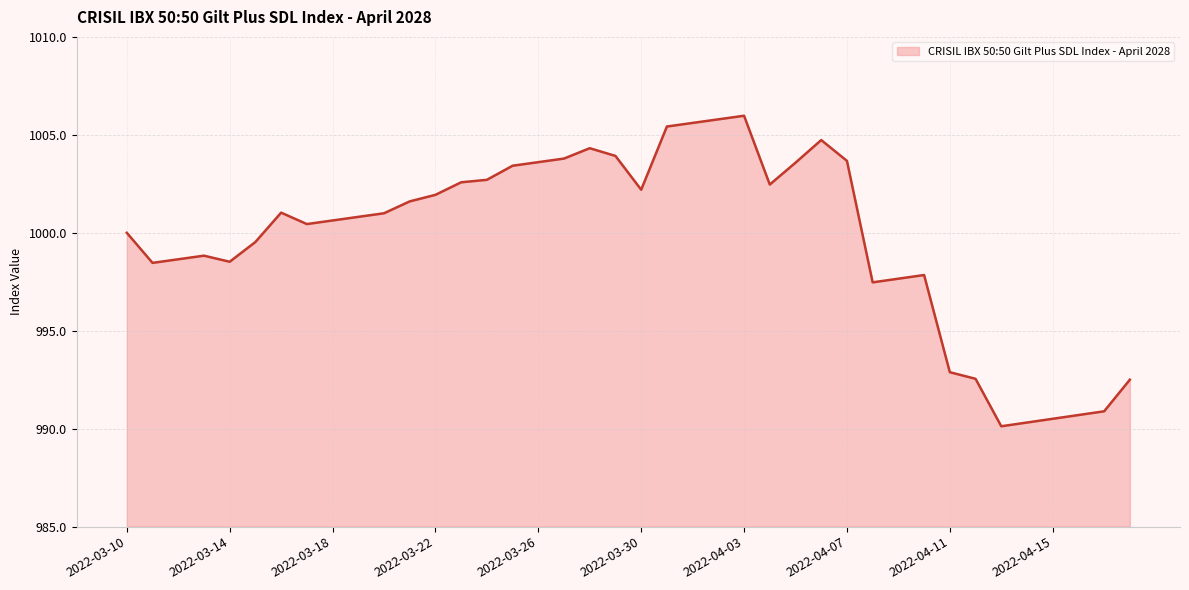

What is the difference between the maximum and minimum values?

15.9